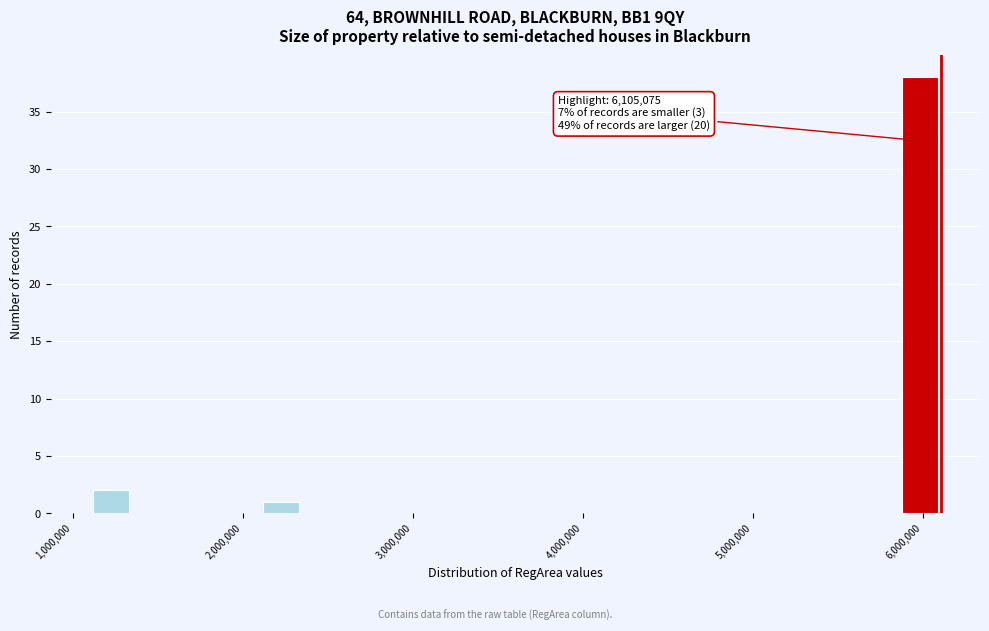

Read against the x-axis, roughly where is the centre of the tallest bar?

6000000